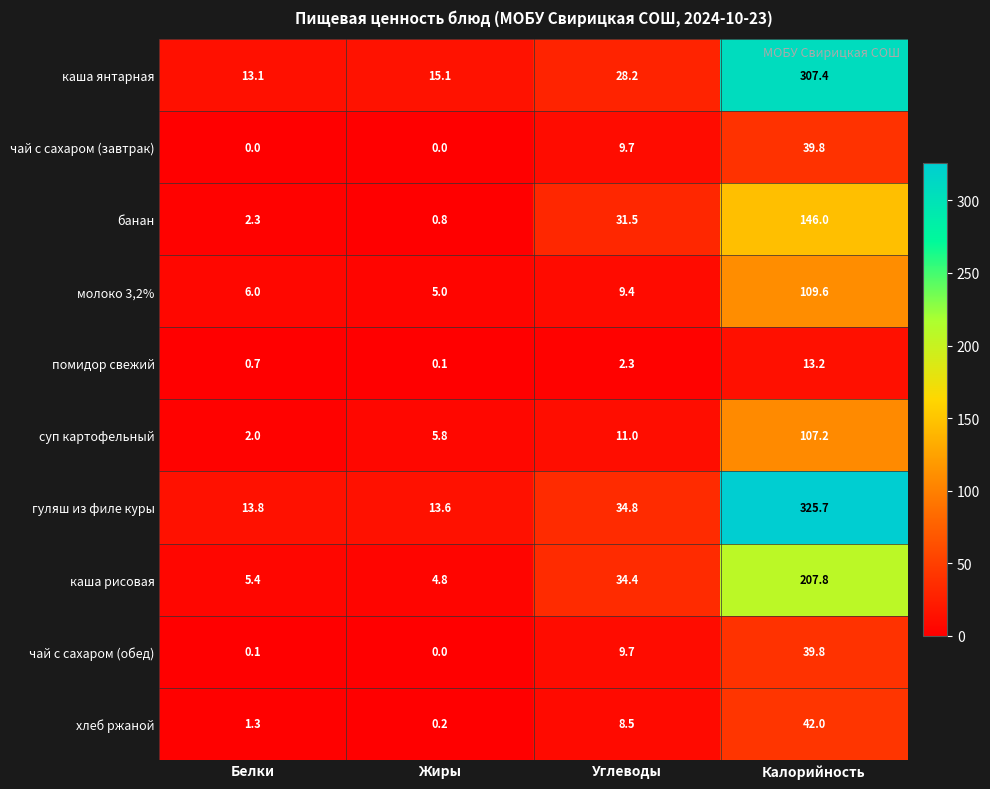

True or false: чай с сахаром (обед) has a value of 21.5 at Калорийность.

False